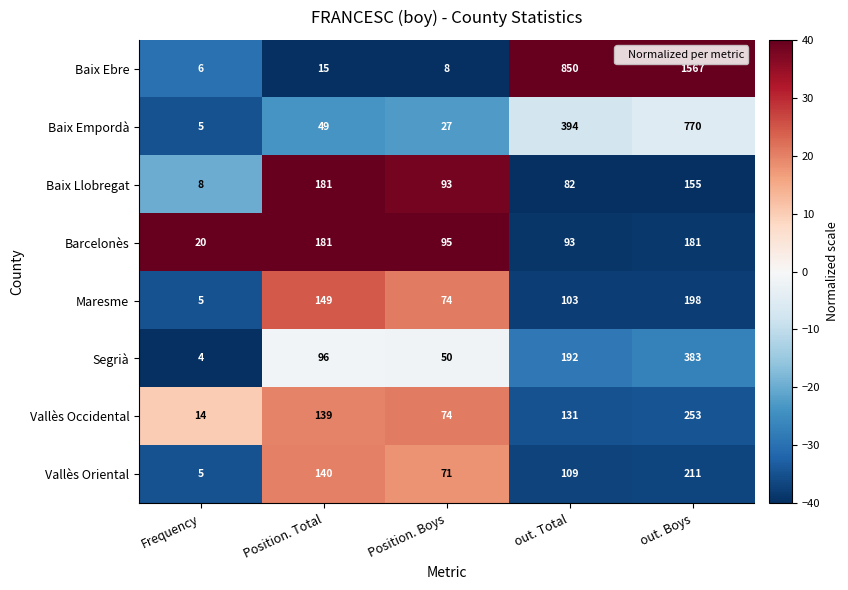

What is the approximate value of Baix Empordà at out. Boys, to the nearest 100?

800